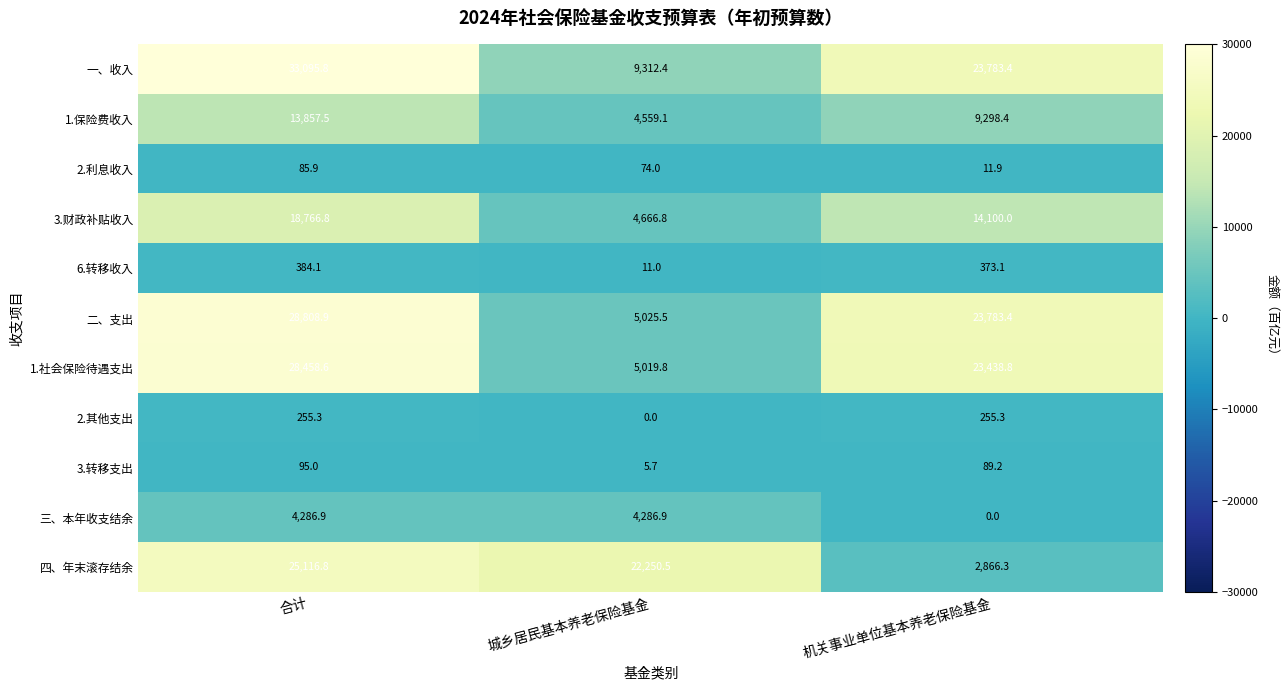

At which category is the sum across all series the highest?

合计